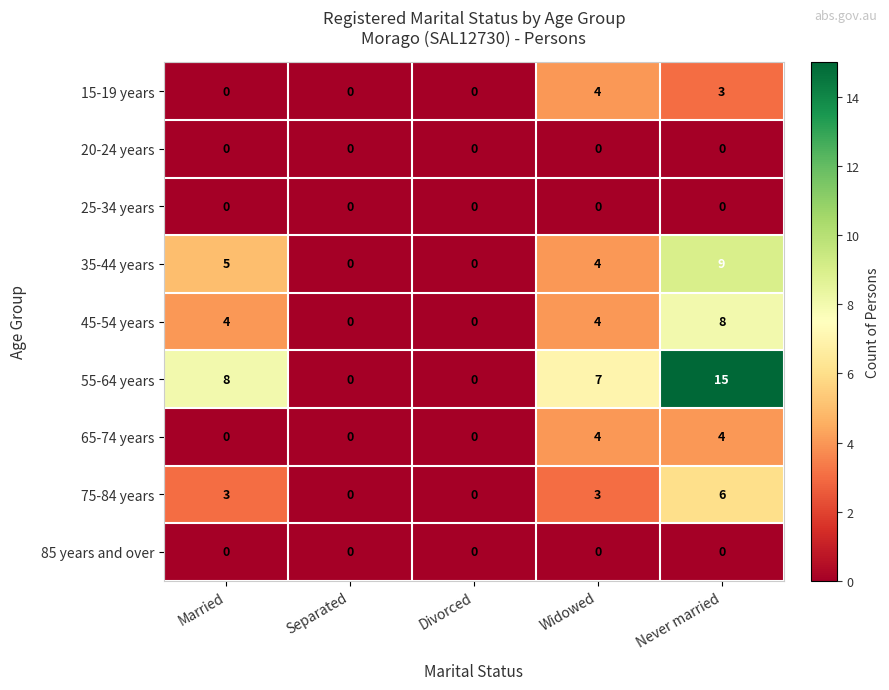

How many data points does each series have?

5